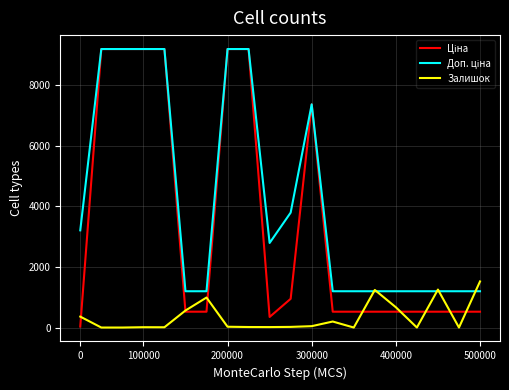

What is the maximum value for Залишок?

1520.0